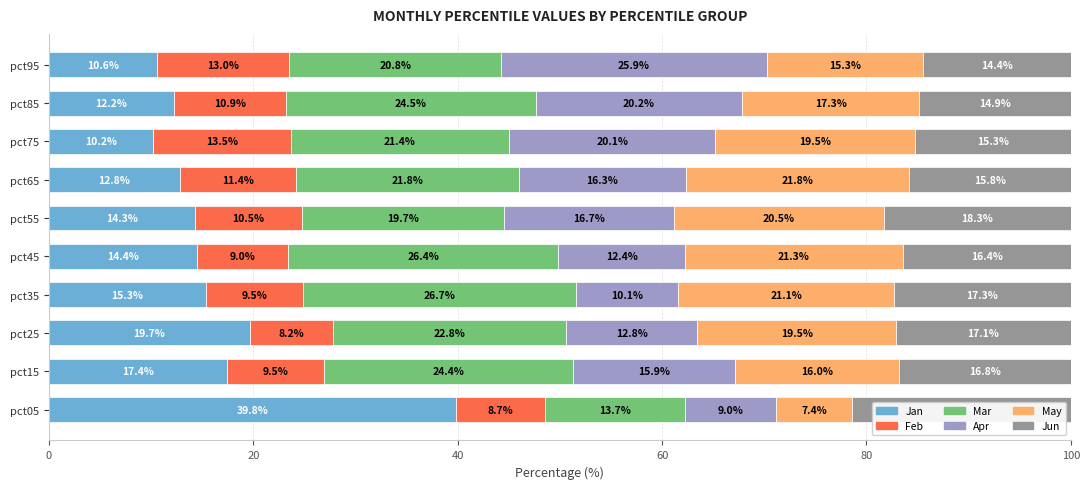

What is the highest value of the Jan series?

39.8